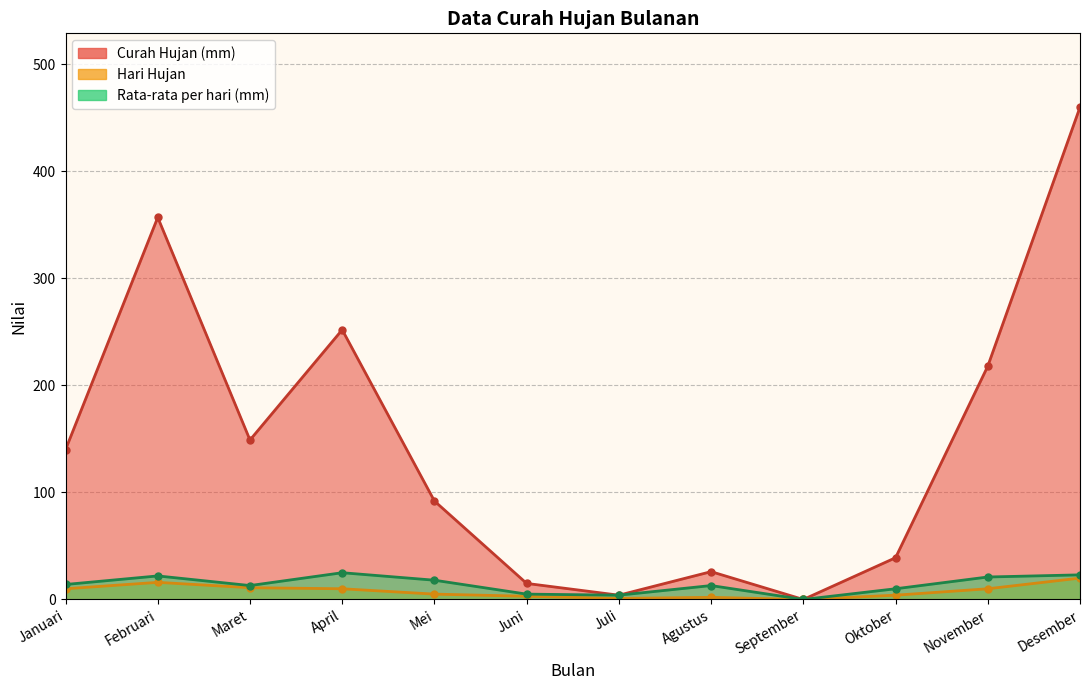

How many positive values does the Hari Hujan series have?

11